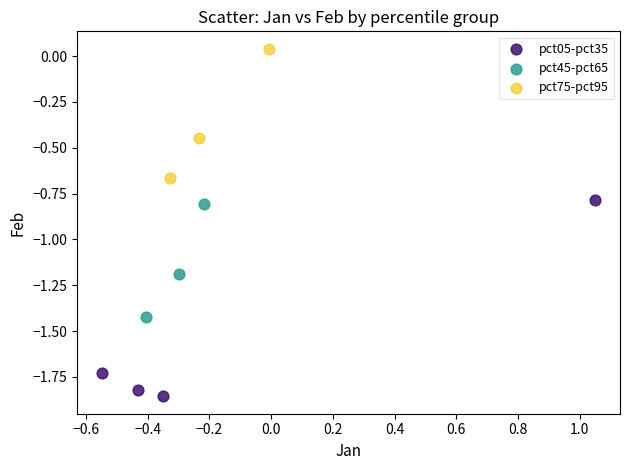

Which series has the widest spread of Y values?

pct05-pct35